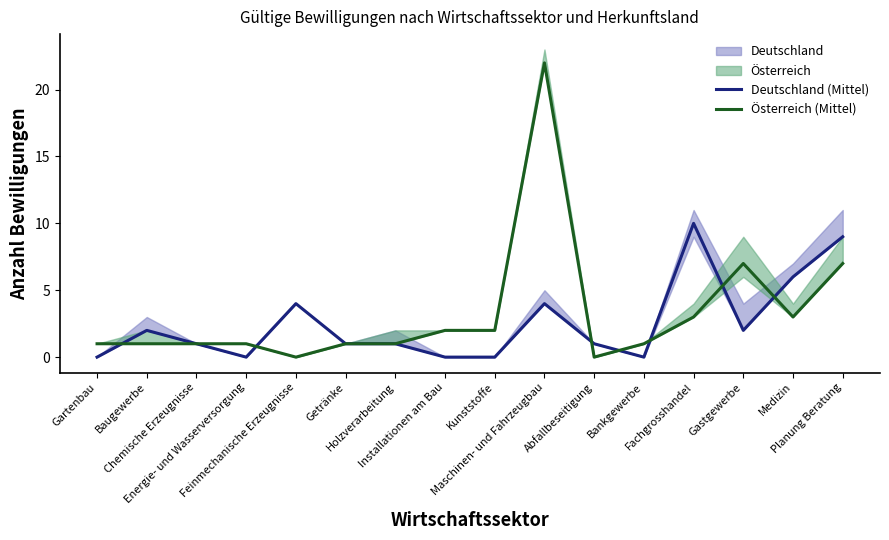

What is the sum of the Deutschland (Mittel) values at Getränke and Energie- und Wasserversorgung?

1